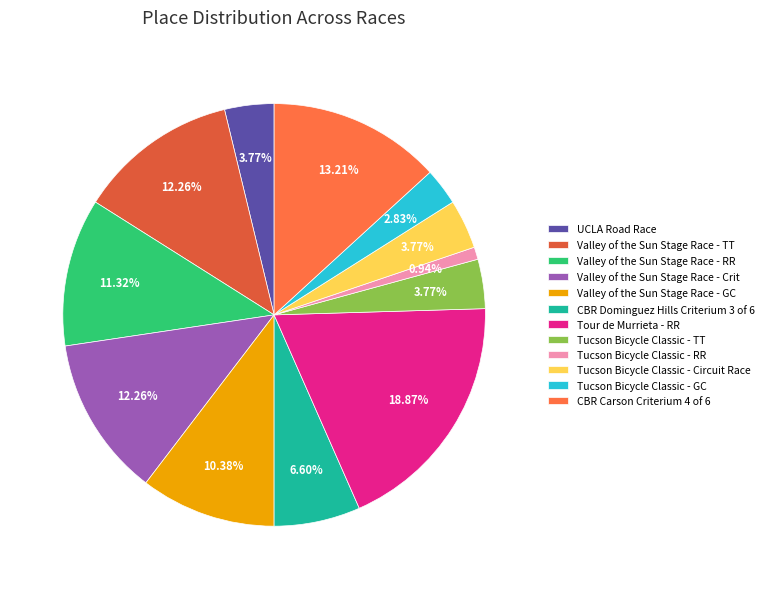

Which slice is the largest?

Tour de Murrieta - RR